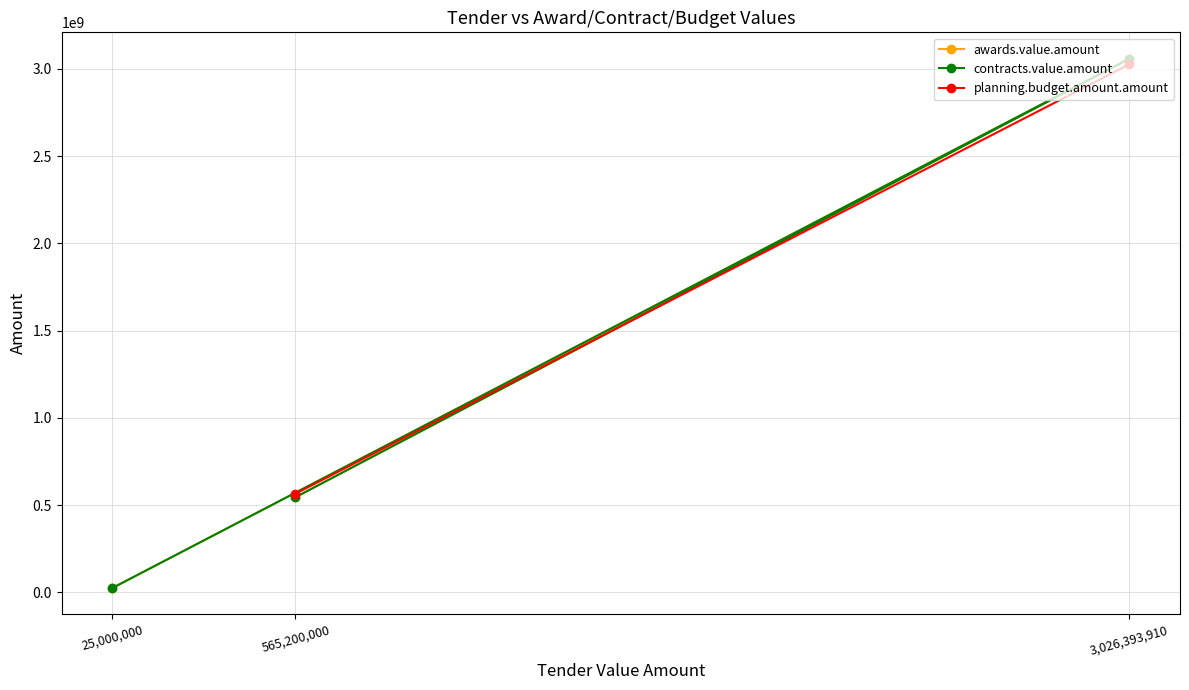

Reading right to left, extract all data points from this chart.

545000000.5	3058354365.3	25000000.0